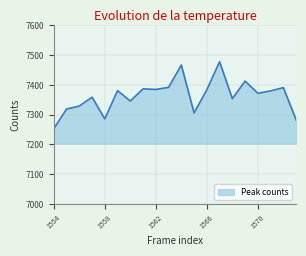

What is the minimum value shown in the chart?

7253